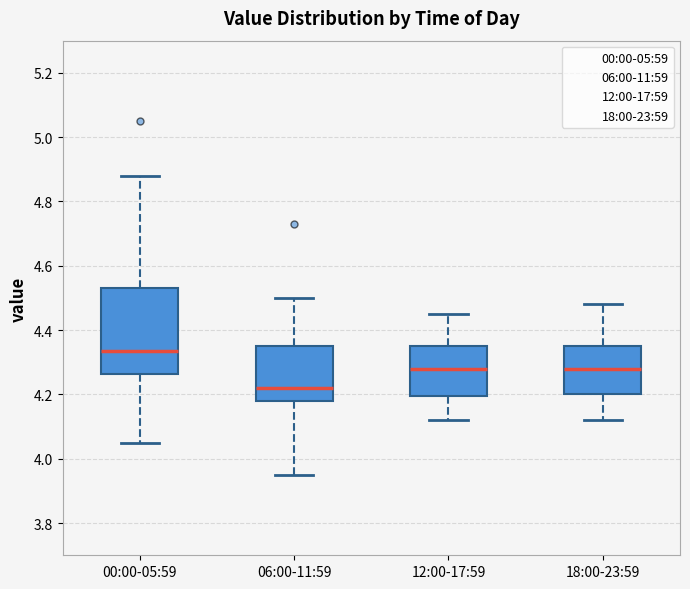

Where is the lower edge of the box for 18:00-23:59 on the y-axis? The values are not printed on the chart, so give them approximately, as read against the axis.

4.20